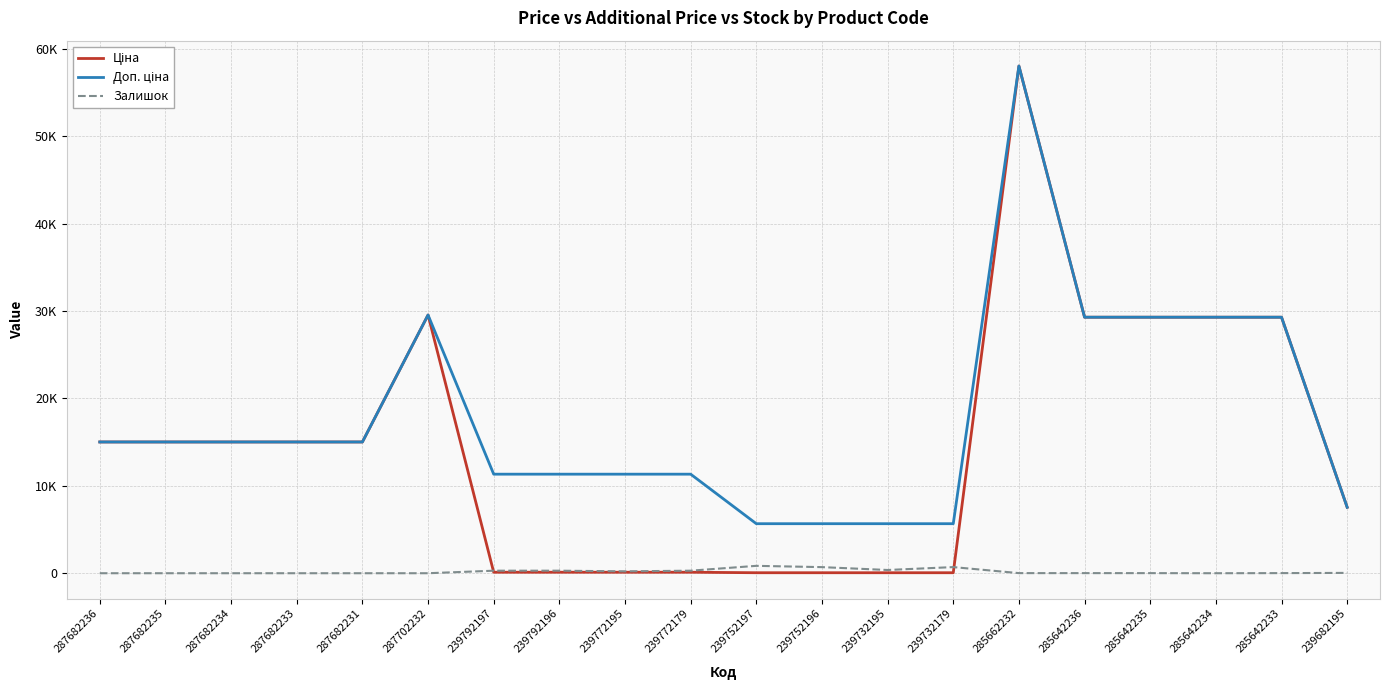

True or false: Доп. ціна has a value of 24764.0 at 287682231.

False